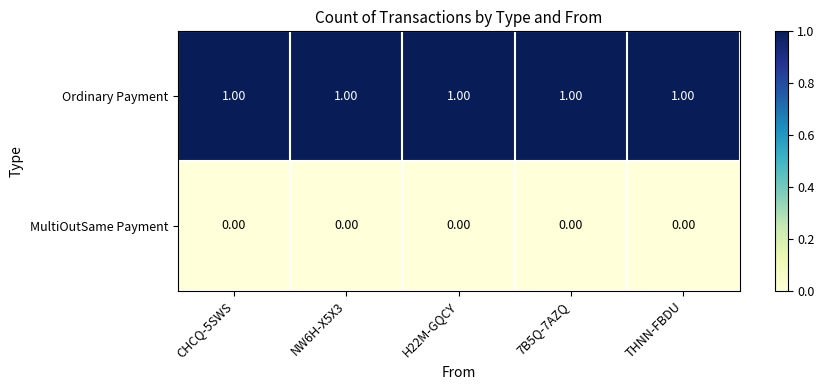

Rank the series by their maximum value, from lowest to highest.

MultiOutSame Payment, Ordinary Payment